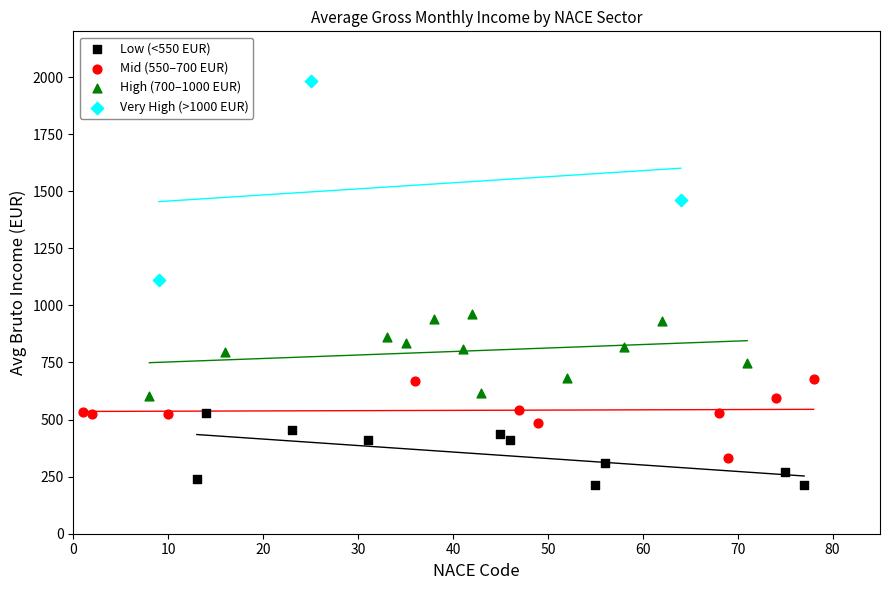

Which series reaches the minimum Y coordinate?

Low (<550 EUR)